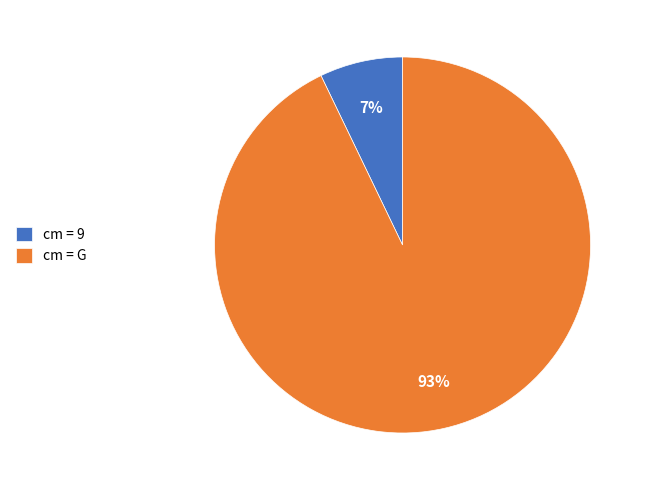

What is the majority slice?

cm = G